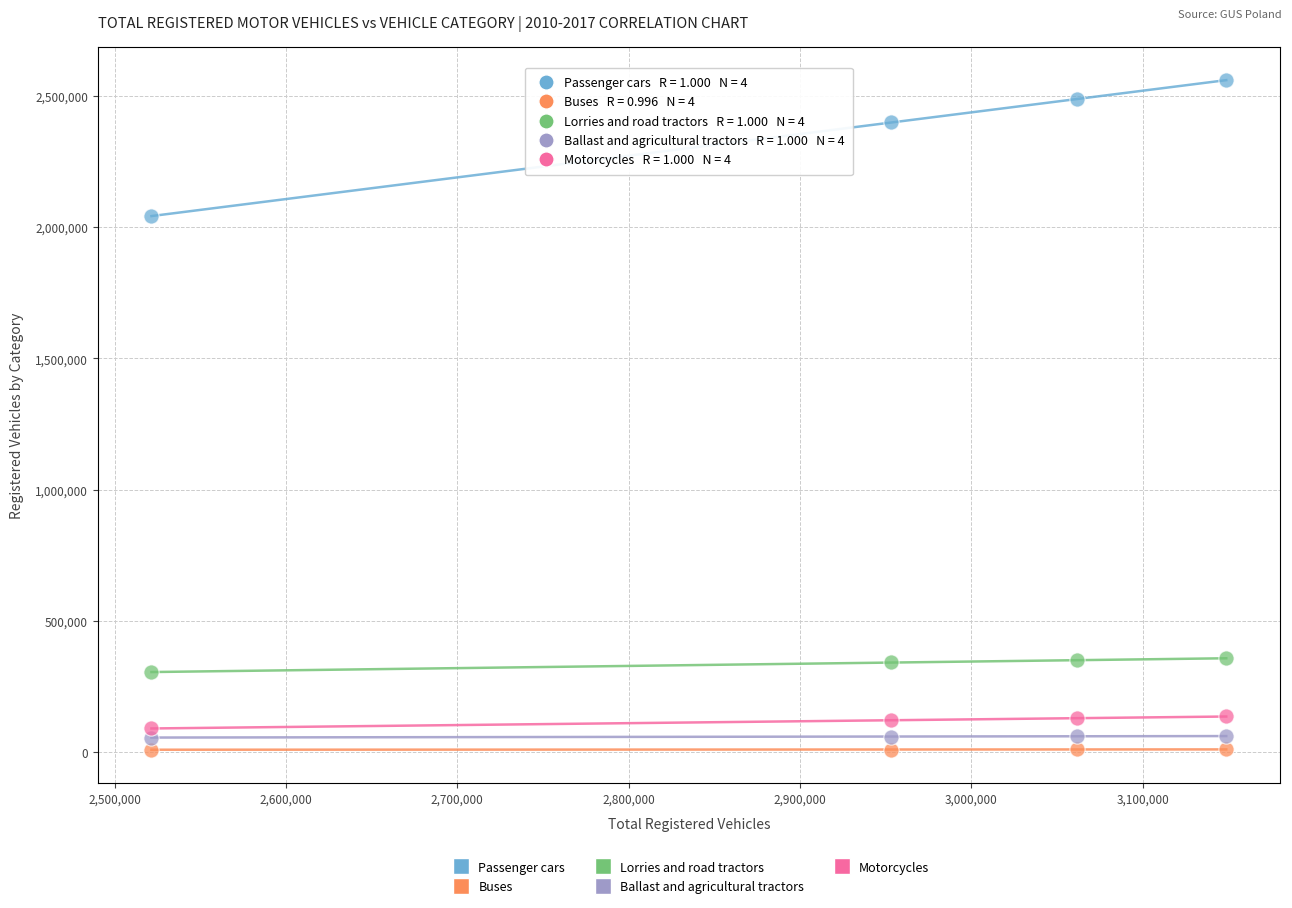

In the Passenger cars series, what Y value is closest to 2300289?

2398119